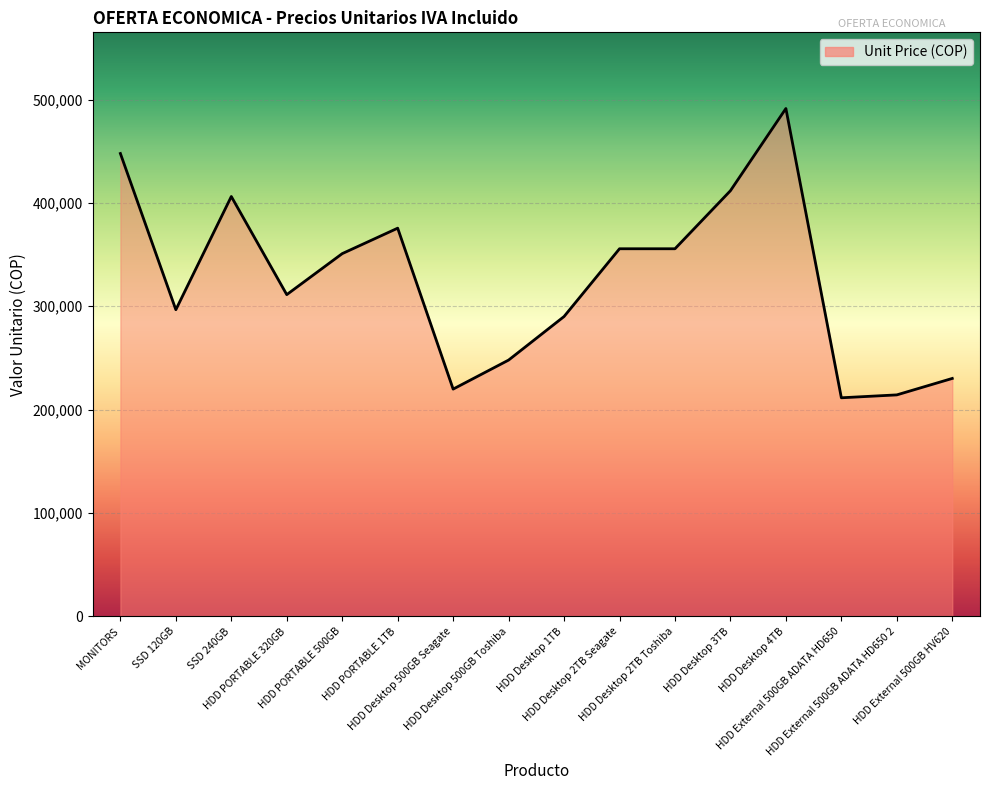

What is the difference between the maximum and minimum values?

279846